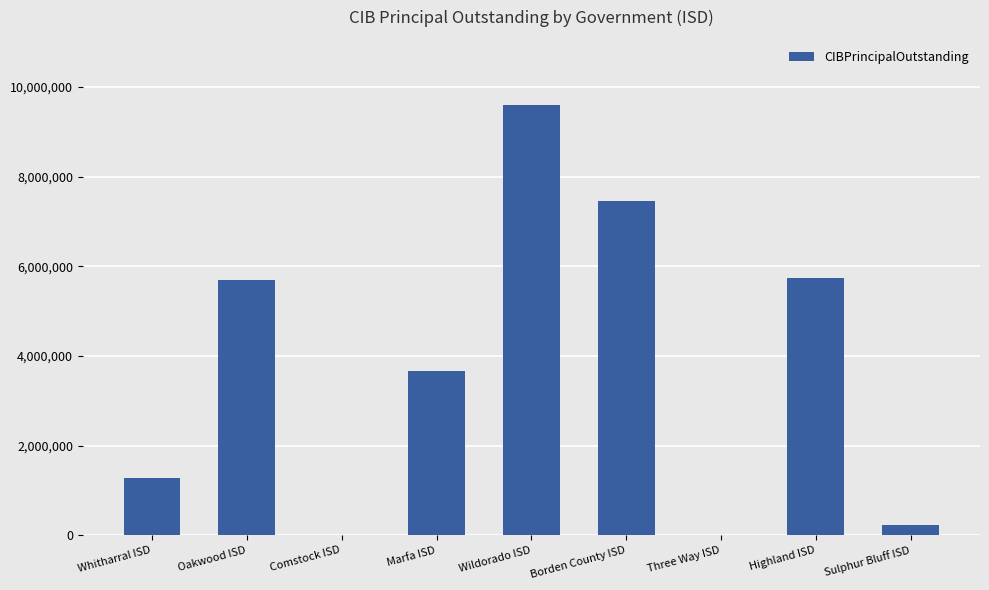

How many categories are shown in the chart?

9